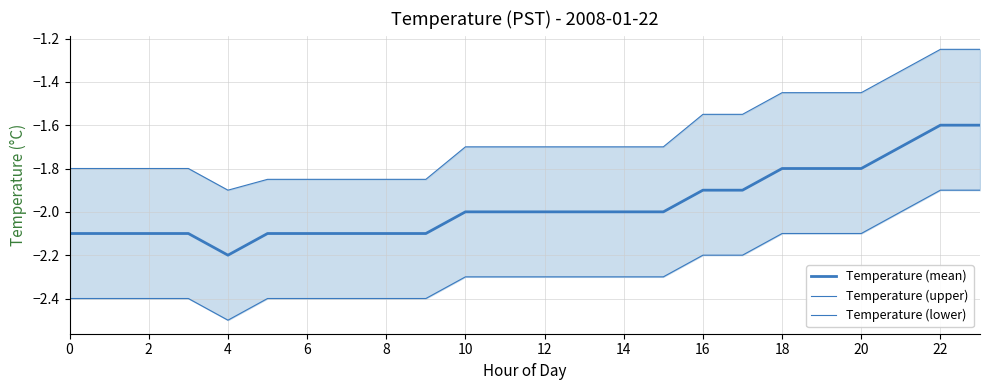

What is the average value of the Temperature (lower) series?

-2.3